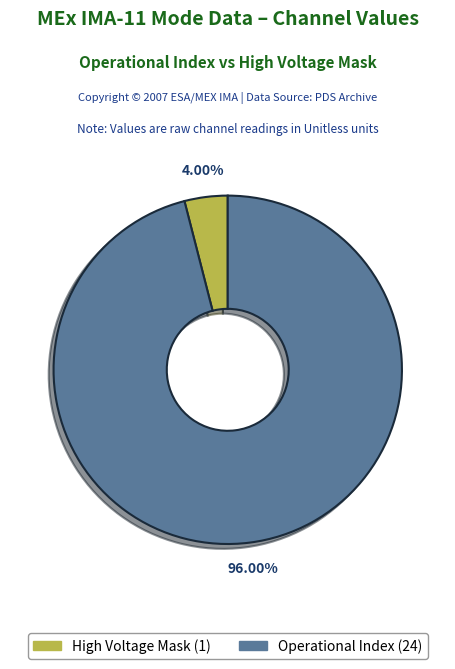

Is there any slice that represents more than half of the pie?

Yes